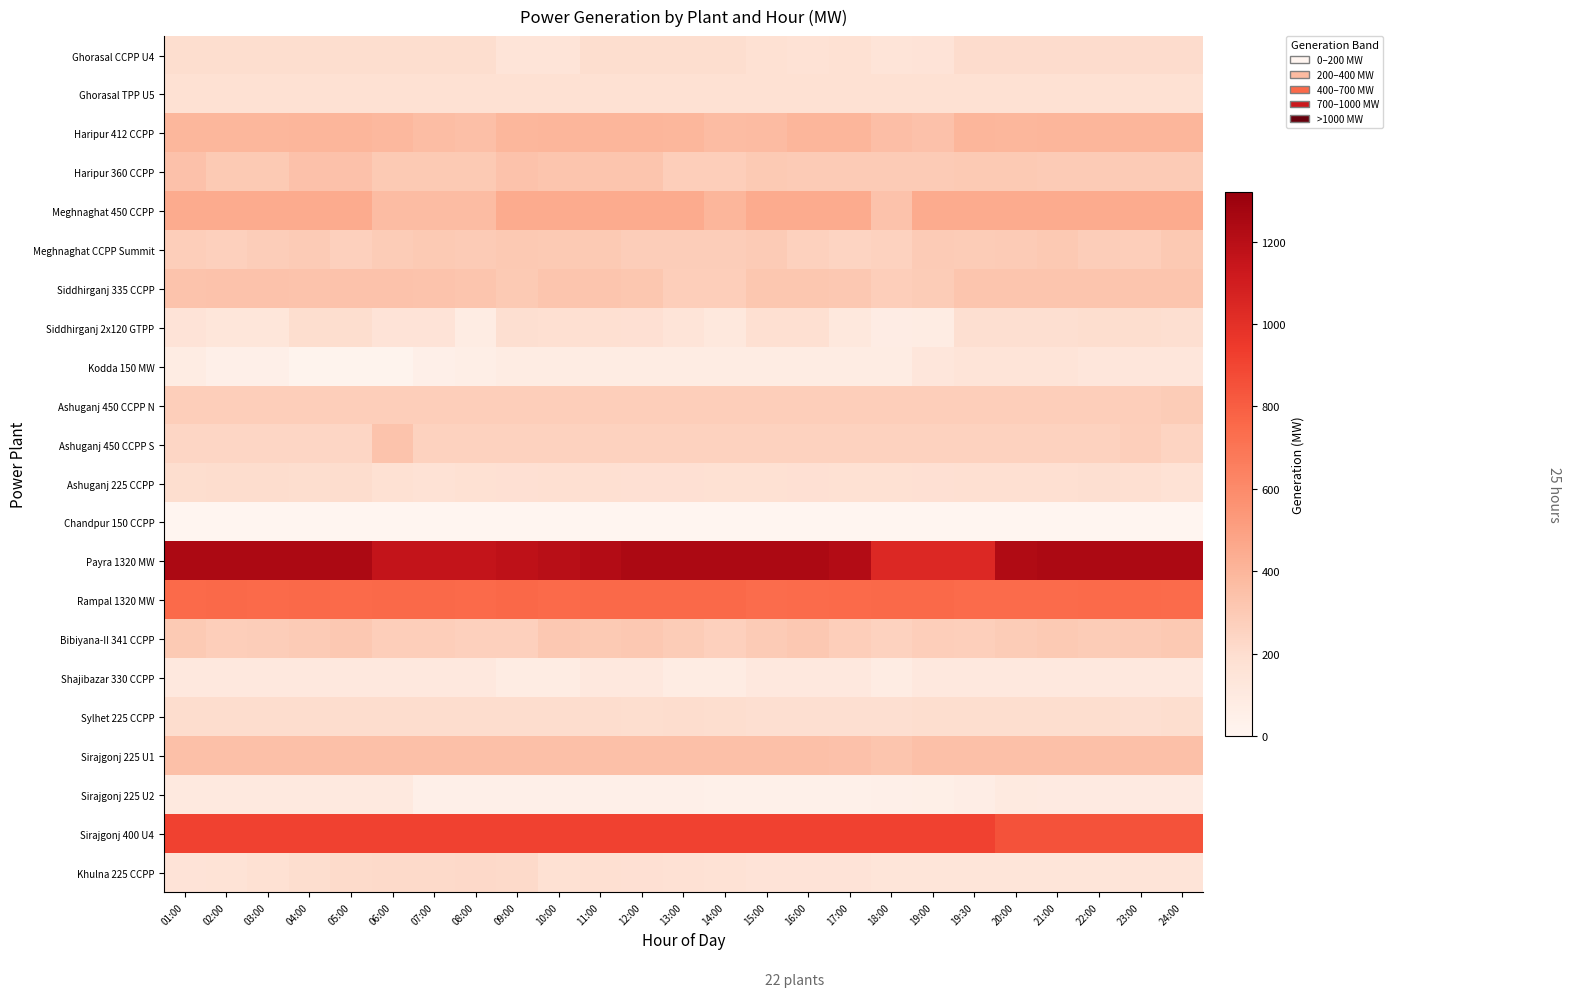

Reading left to right, transcribe all the data shown in this chart.

Ghorasal CCPP U4: 01:00=200	02:00=200	03:00=200	04:00=200	05:00=200	06:00=200	07:00=200	08:00=200	09:00=150	10:00=150	11:00=200	12:00=200	13:00=200	14:00=200	15:00=180	16:00=170	17:00=180	18:00=150	19:00=155	19:30=210	20:00=211	21:00=210	22:00=210	23:00=210	24:00=210
Ghorasal TPP U5: 01:00=180	02:00=180	03:00=180	04:00=180	05:00=180	06:00=180	07:00=180	08:00=180	09:00=180	10:00=180	11:00=180	12:00=180	13:00=180	14:00=180	15:00=180	16:00=180	17:00=180	18:00=180	19:00=180	19:30=180	20:00=180	21:00=180	22:00=180	23:00=180	24:00=180
Haripur 412 CCPP: 01:00=396	02:00=394	03:00=394	04:00=399	05:00=399	06:00=388	07:00=363	08:00=355	09:00=393	10:00=401	11:00=402	12:00=399	13:00=396	14:00=370	15:00=374	16:00=398	17:00=402	18:00=356	19:00=345	19:30=399	20:00=397	21:00=401	22:00=401	23:00=401	24:00=401
Haripur 360 CCPP: 01:00=342	02:00=302	03:00=301	04:00=343	05:00=342	06:00=302	07:00=302	08:00=302	09:00=336	10:00=328	11:00=326	12:00=326	13:00=282	14:00=281	15:00=304	16:00=298	17:00=298	18:00=296	19:00=294	19:30=303	20:00=303	21:00=294	22:00=294	23:00=294	24:00=294
Meghnaghat 450 CCPP: 01:00=450	02:00=450	03:00=450	04:00=450	05:00=450	06:00=370	07:00=370	08:00=370	09:00=450	10:00=450	11:00=450	12:00=450	13:00=450	14:00=400	15:00=450	16:00=450	17:00=450	18:00=340	19:00=450	19:30=450	20:00=450	21:00=450	22:00=450	23:00=450	24:00=450
Meghnaghat CCPP Summit: 01:00=280	02:00=272	03:00=287	04:00=295	05:00=271	06:00=293	07:00=301	08:00=296	09:00=307	10:00=302	11:00=302	12:00=288	13:00=284	14:00=284	15:00=295	16:00=264	17:00=252	18:00=262	19:00=298	19:30=292	20:00=296	21:00=306	22:00=288	23:00=280	24:00=306
Siddhirganj 335 CCPP: 01:00=334	02:00=336	03:00=338	04:00=333	05:00=337	06:00=337	07:00=333	08:00=329	09:00=300	10:00=326	11:00=326	12:00=318	13:00=280	14:00=280	15:00=316	16:00=317	17:00=310	18:00=280	19:00=290	19:30=325	20:00=327	21:00=326	22:00=329	23:00=328	24:00=328
Siddhirganj 2x120 GTPP: 01:00=159	02:00=136	03:00=137	04:00=197	05:00=199	06:00=158	07:00=158	08:00=78	09:00=191	10:00=188	11:00=189	12:00=185	13:00=154	14:00=118	15:00=189	16:00=187	17:00=117	18:00=75	19:00=79	19:30=195	20:00=195	21:00=193	22:00=197	23:00=198	24:00=195
Kodda 150 MW: 01:00=82	02:00=48	03:00=48	04:00=16	05:00=16	06:00=16	07:00=48	08:00=64	09:00=82	10:00=82	11:00=82	12:00=82	13:00=82	14:00=82	15:00=82	16:00=82	17:00=82	18:00=82	19:00=130	19:30=145	20:00=145	21:00=145	22:00=130	23:00=130	24:00=130
Ashuganj 450 CCPP N: 01:00=280	02:00=280	03:00=280	04:00=280	05:00=280	06:00=280	07:00=280	08:00=280	09:00=280	10:00=280	11:00=280	12:00=280	13:00=280	14:00=280	15:00=280	16:00=280	17:00=280	18:00=280	19:00=280	19:30=280	20:00=280	21:00=280	22:00=280	23:00=280	24:00=290
Ashuganj 450 CCPP S: 01:00=240	02:00=240	03:00=240	04:00=240	05:00=240	06:00=330	07:00=260	08:00=260	09:00=260	10:00=260	11:00=260	12:00=260	13:00=260	14:00=260	15:00=260	16:00=260	17:00=260	18:00=260	19:00=260	19:30=260	20:00=260	21:00=260	22:00=260	23:00=275	24:00=250
Ashuganj 225 CCPP: 01:00=201	02:00=203	03:00=202	04:00=200	05:00=202	06:00=178	07:00=168	08:00=179	09:00=184	10:00=187	11:00=186	12:00=185	13:00=183	14:00=179	15:00=180	16:00=181	17:00=179	18:00=180	19:00=185	19:30=188	20:00=189	21:00=189	22:00=192	23:00=186	24:00=170
Chandpur 150 CCPP: 01:00=0	02:00=0	03:00=0	04:00=0	05:00=0	06:00=0	07:00=0	08:00=0	09:00=0	10:00=0	11:00=0	12:00=0	13:00=0	14:00=0	15:00=0	16:00=0	17:00=0	18:00=0	19:00=0	19:30=0	20:00=0	21:00=0	22:00=0	23:00=0	24:00=0
Payra 1320 MW: 01:00=1244	02:00=1244	03:00=1244	04:00=1244	05:00=1244	06:00=1160	07:00=1160	08:00=1160	09:00=1180	10:00=1200	11:00=1220	12:00=1244	13:00=1244	14:00=1244	15:00=1244	16:00=1244	17:00=1220	18:00=1040	19:00=1040	19:30=1040	20:00=1232	21:00=1244	22:00=1244	23:00=1244	24:00=1244
Rampal 1320 MW: 01:00=751	02:00=753	03:00=749	04:00=754	05:00=752	06:00=756	07:00=753	08:00=752	09:00=758	10:00=752	11:00=755	12:00=756	13:00=757	14:00=755	15:00=740	16:00=747	17:00=752	18:00=753	19:00=756	19:30=744	20:00=744	21:00=743	22:00=748	23:00=750	24:00=746
Bibiyana-II 341 CCPP: 01:00=300	02:00=280	03:00=285	04:00=295	05:00=310	06:00=280	07:00=280	08:00=270	09:00=270	10:00=310	11:00=300	12:00=310	13:00=290	14:00=270	15:00=295	16:00=310	17:00=280	18:00=260	19:00=280	19:30=275	20:00=290	21:00=300	22:00=290	23:00=295	24:00=305
Shajibazar 330 CCPP: 01:00=112	02:00=112	03:00=112	04:00=112	05:00=112	06:00=112	07:00=112	08:00=112	09:00=80	10:00=80	11:00=112	12:00=112	13:00=80	14:00=80	15:00=112	16:00=112	17:00=112	18:00=80	19:00=112	19:30=112	20:00=112	21:00=112	22:00=112	23:00=112	24:00=112
Sylhet 225 CCPP: 01:00=202	02:00=203	03:00=203	04:00=203	05:00=203	06:00=203	07:00=203	08:00=204	09:00=205	10:00=202	11:00=202	12:00=200	13:00=202	14:00=197	15:00=192	16:00=193	17:00=191	18:00=192	19:00=198	19:30=198	20:00=197	21:00=198	22:00=196	23:00=195	24:00=197
Sirajgonj 225 U1: 01:00=350	02:00=350	03:00=350	04:00=350	05:00=350	06:00=350	07:00=350	08:00=350	09:00=350	10:00=350	11:00=350	12:00=350	13:00=350	14:00=350	15:00=350	16:00=350	17:00=345	18:00=327	19:00=350	19:30=350	20:00=350	21:00=350	22:00=350	23:00=350	24:00=350
Sirajgonj 225 U2: 01:00=106	02:00=104	03:00=105	04:00=105	05:00=105	06:00=106	07:00=50	08:00=50	09:00=50	10:00=48	11:00=49	12:00=48	13:00=49	14:00=44	15:00=44	16:00=44	17:00=46	18:00=47	19:00=55	19:30=70	20:00=98	21:00=93	22:00=93	23:00=93	24:00=93
Sirajgonj 400 U4: 01:00=914	02:00=915	03:00=916	04:00=916	05:00=917	06:00=916	07:00=916	08:00=916	09:00=916	10:00=916	11:00=917	12:00=915	13:00=916	14:00=916	15:00=915	16:00=915	17:00=916	18:00=915	19:00=915	19:30=916	20:00=849	21:00=849	22:00=849	23:00=850	24:00=849
Khulna 225 CCPP: 01:00=155	02:00=160	03:00=180	04:00=200	05:00=215	06:00=220	07:00=220	08:00=225	09:00=220	10:00=180	11:00=190	12:00=185	13:00=175	14:00=165	15:00=155	16:00=155	17:00=155	18:00=140	19:00=140	19:30=140	20:00=140	21:00=140	22:00=140	23:00=145	24:00=145